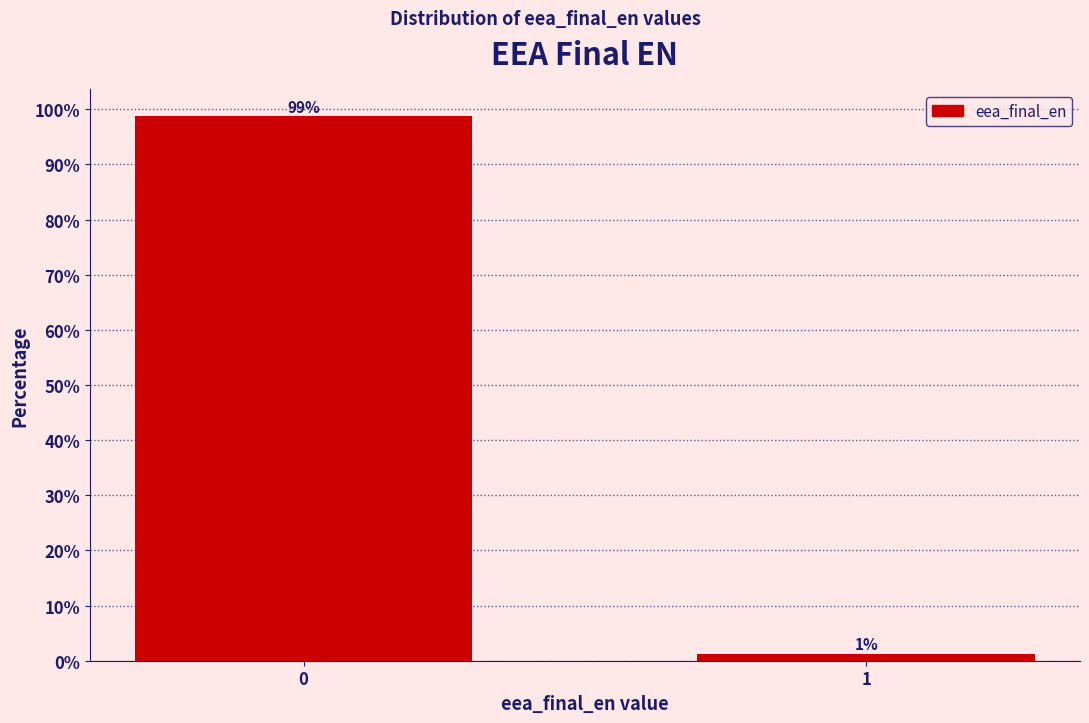

Is it true that the value at 0 is 37.5?

False